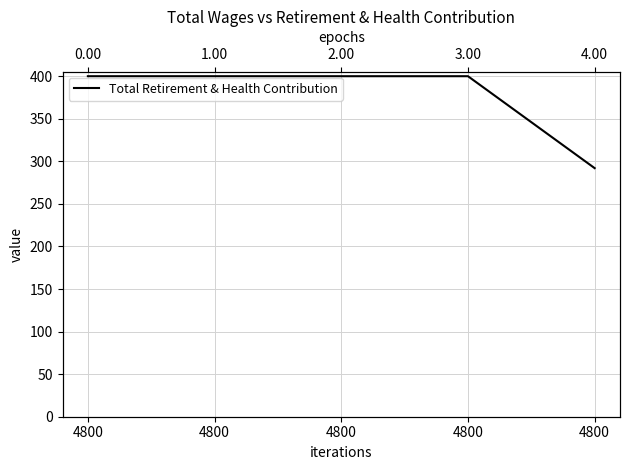

Between 4800 and 4800, which is larger?

4800